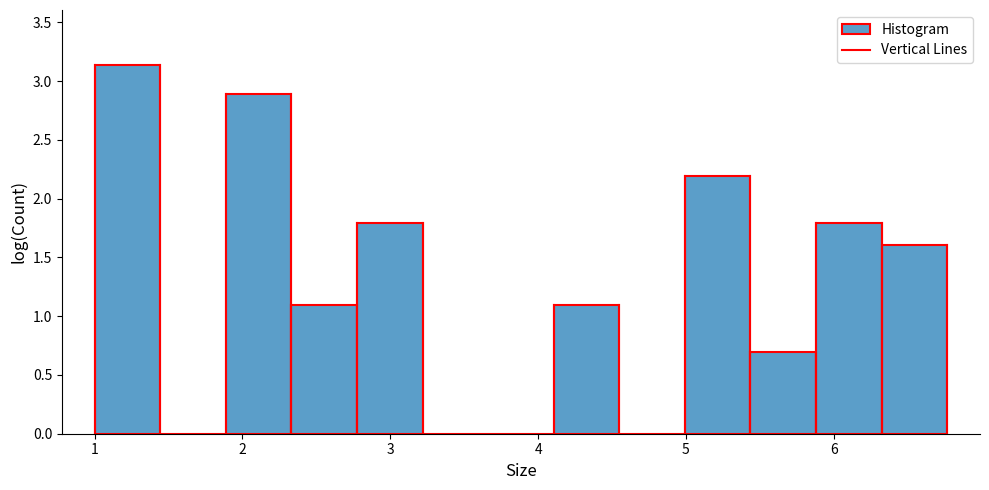

How tall is the bar that spans 2.3 to 2.8 on the x-axis? Neither the bar edges nor the heights are printed on the chart, so give them approximately, as read against the axes.

1.10